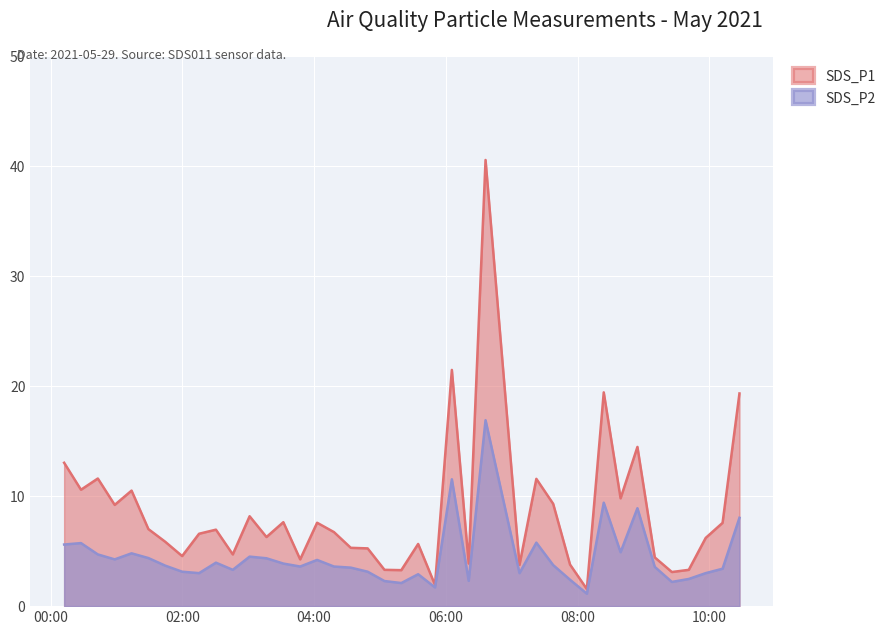

Reading left to right, transcribe all the data shown in this chart.

SDS_P1: 2021/05/29 00:12:22=13.0	2021/05/29 00:27:43=10.6	2021/05/29 00:43:04=11.6	2021/05/29 00:58:26=9.2	2021/05/29 01:13:47=10.5	2021/05/29 01:29:08=7.0	2021/05/29 01:44:28=5.8	2021/05/29 01:59:51=4.5	2021/05/29 02:15:17=6.6	2021/05/29 02:30:38=7.0	2021/05/29 02:45:59=4.7	2021/05/29 03:01:19=8.2	2021/05/29 03:16:40=6.3	2021/05/29 03:32:02=7.6	2021/05/29 03:47:22=4.2	2021/05/29 04:02:47=7.6	2021/05/29 04:18:08=6.7	2021/05/29 04:33:28=5.3	2021/05/29 04:48:49=5.2	2021/05/29 05:04:09=3.3	2021/05/29 05:19:29=3.3	2021/05/29 05:34:50=5.7	2021/05/29 05:50:11=1.9	2021/05/29 06:05:32=21.5	2021/05/29 06:20:52=3.9	2021/05/29 06:36:13=40.5	2021/05/29 07:07:09=3.8	2021/05/29 07:22:29=11.6	2021/05/29 07:37:49=9.3	2021/05/29 07:53:10=3.8	2021/05/29 08:08:30=1.6	2021/05/29 08:23:53=19.4	2021/05/29 08:39:13=9.8	2021/05/29 08:54:34=14.5	2021/05/29 09:10:21=4.4	2021/05/29 09:25:56=3.1	2021/05/29 09:41:21=3.3	2021/05/29 09:56:45=6.2	2021/05/29 10:12:07=7.6	2021/05/29 10:27:30=19.3
SDS_P2: 2021/05/29 00:12:22=5.6	2021/05/29 00:27:43=5.7	2021/05/29 00:43:04=4.7	2021/05/29 00:58:26=4.2	2021/05/29 01:13:47=4.8	2021/05/29 01:29:08=4.4	2021/05/29 01:44:28=3.7	2021/05/29 01:59:51=3.1	2021/05/29 02:15:17=3.0	2021/05/29 02:30:38=4.0	2021/05/29 02:45:59=3.3	2021/05/29 03:01:19=4.5	2021/05/29 03:16:40=4.3	2021/05/29 03:32:02=3.9	2021/05/29 03:47:22=3.6	2021/05/29 04:02:47=4.2	2021/05/29 04:18:08=3.6	2021/05/29 04:33:28=3.5	2021/05/29 04:48:49=3.1	2021/05/29 05:04:09=2.3	2021/05/29 05:19:29=2.1	2021/05/29 05:34:50=2.9	2021/05/29 05:50:11=1.7	2021/05/29 06:05:32=11.5	2021/05/29 06:20:52=2.3	2021/05/29 06:36:13=16.9	2021/05/29 07:07:09=3.0	2021/05/29 07:22:29=5.8	2021/05/29 07:37:49=3.7	2021/05/29 07:53:10=2.4	2021/05/29 08:08:30=1.1	2021/05/29 08:23:53=9.4	2021/05/29 08:39:13=4.9	2021/05/29 08:54:34=8.9	2021/05/29 09:10:21=3.6	2021/05/29 09:25:56=2.2	2021/05/29 09:41:21=2.5	2021/05/29 09:56:45=3.0	2021/05/29 10:12:07=3.4	2021/05/29 10:27:30=8.0